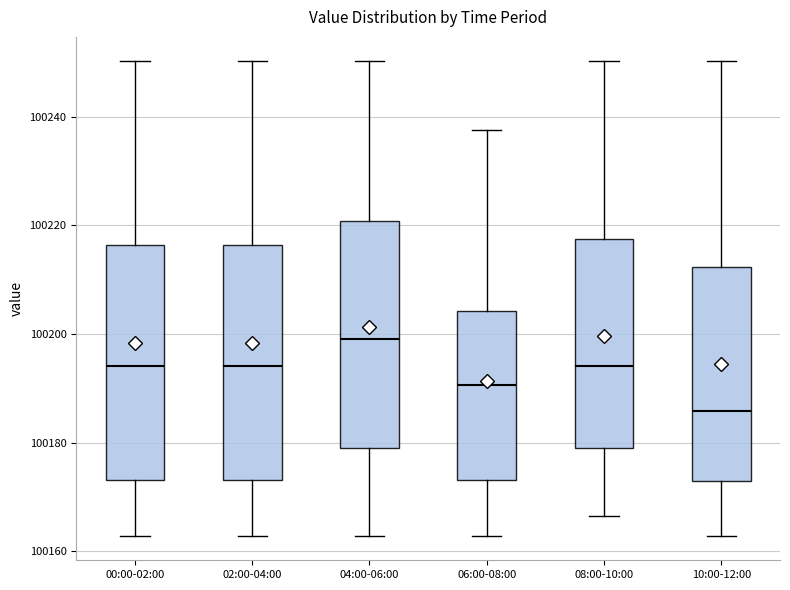

Reading left to right, transcribe this box plot: for each box, give where its median line is, the range the box spans, and where its two whiskers end, as read against the y-axis. The values are not printed on the chart, so give them approximately, as read against the axis.

00:00-02:00: median 100194, box 100174 to 100216, whiskers 100162 to 100250
02:00-04:00: median 100194, box 100174 to 100216, whiskers 100162 to 100250
04:00-06:00: median 100200, box 100180 to 100220, whiskers 100162 to 100250
06:00-08:00: median 100190, box 100174 to 100204, whiskers 100162 to 100238
08:00-10:00: median 100194, box 100180 to 100218, whiskers 100166 to 100250
10:00-12:00: median 100186, box 100174 to 100212, whiskers 100162 to 100250